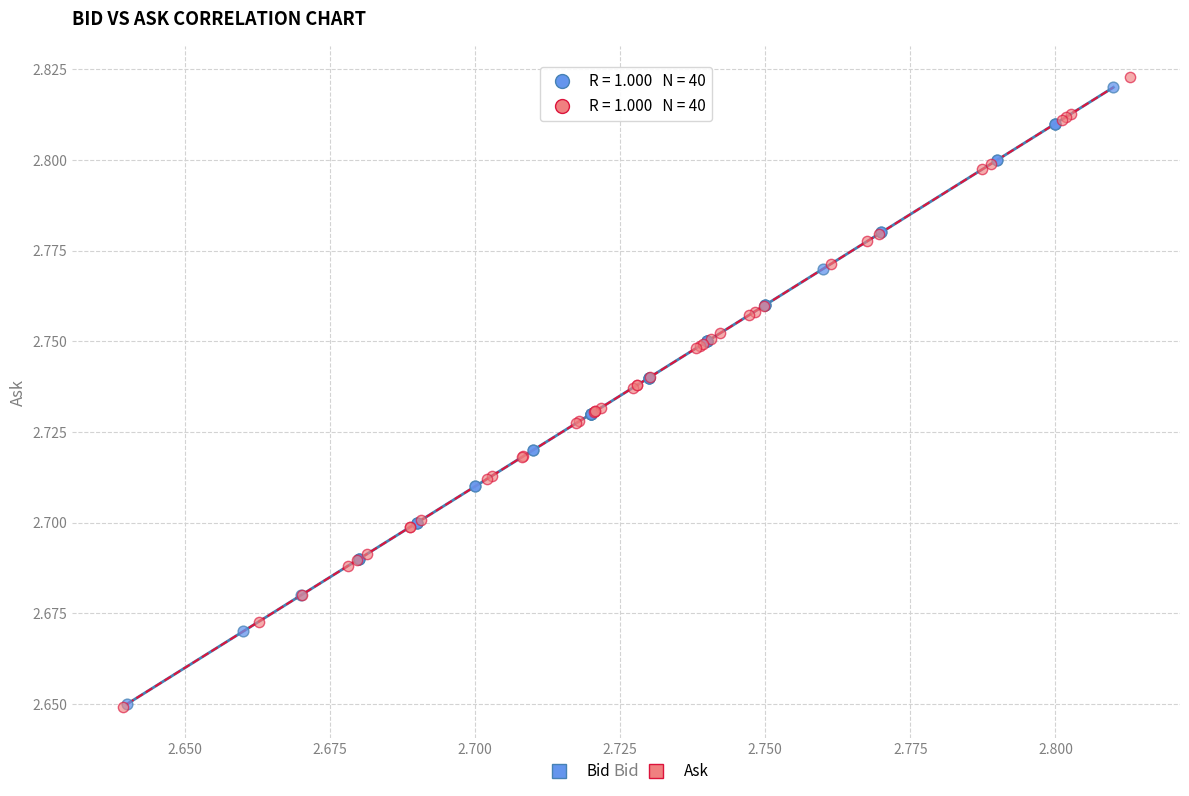

Which series has the widest spread of Y values?

Ask